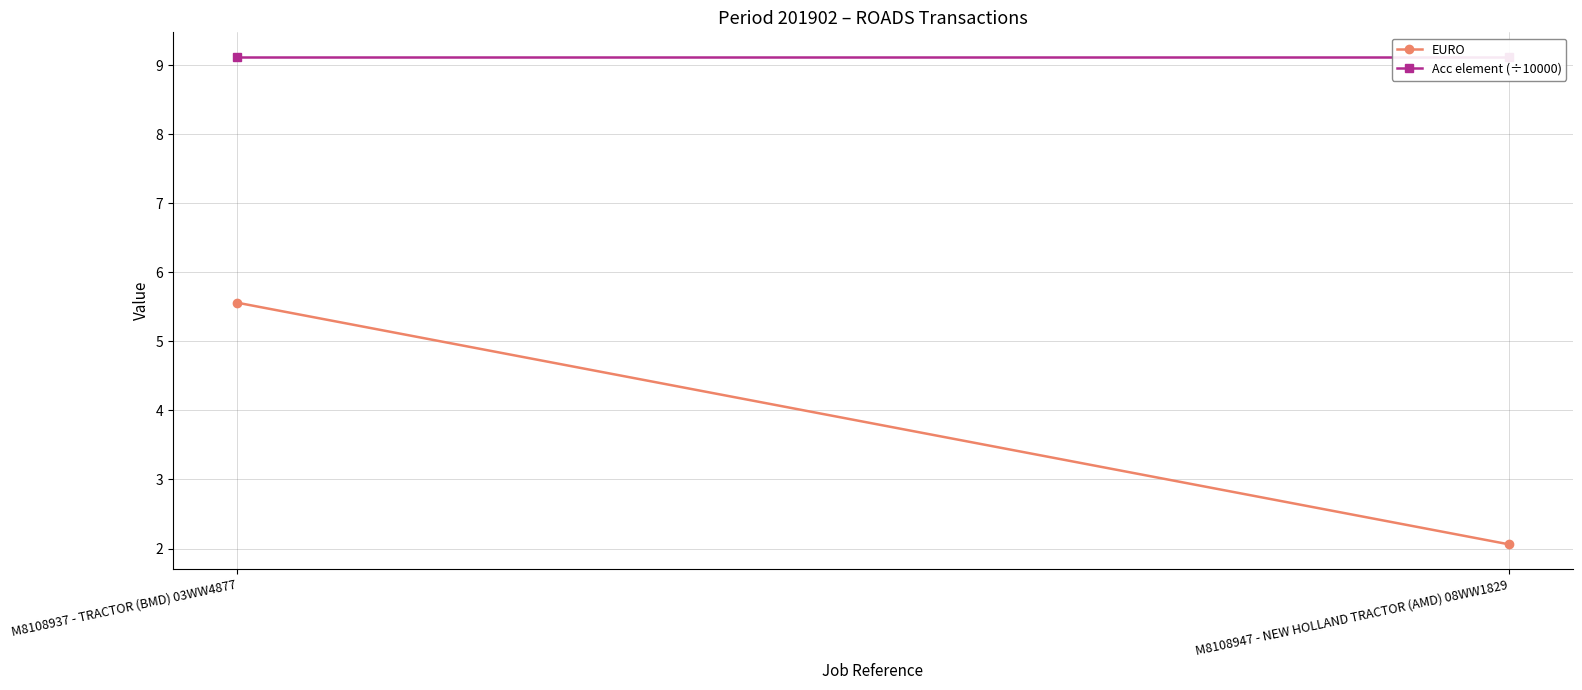

What is the sum of all EURO values?

7.6